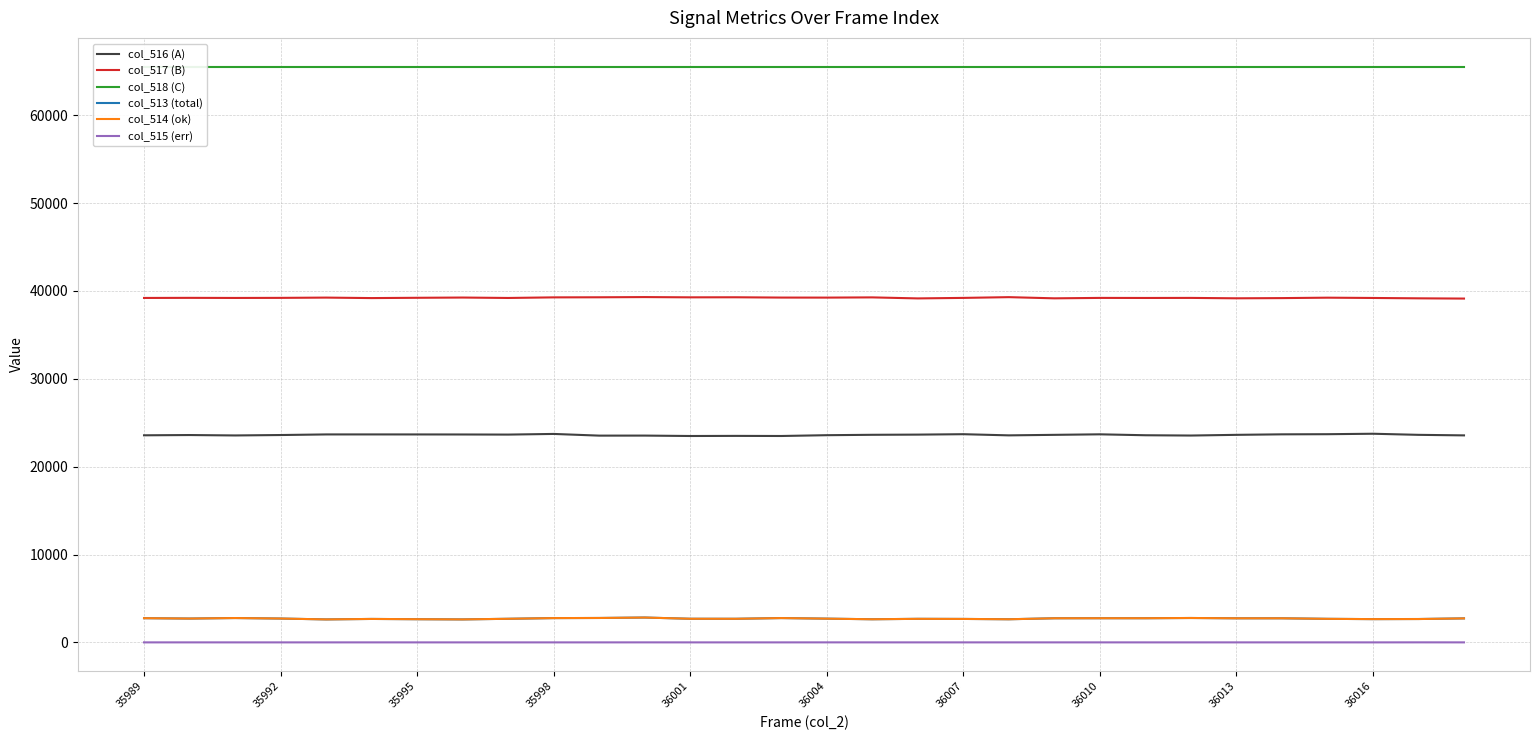

True or false: col_517 (B) and col_518 (C) intersect in this chart.

False